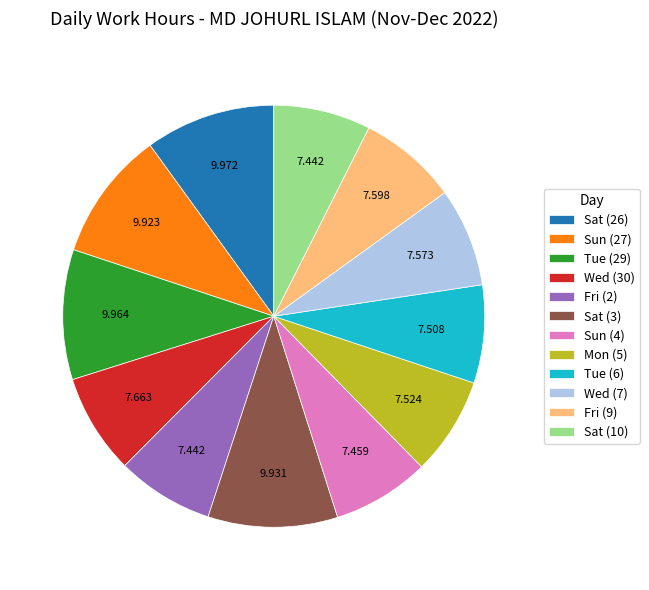

Is the sum of Wed (30) and Tue (29) greater than half?

No